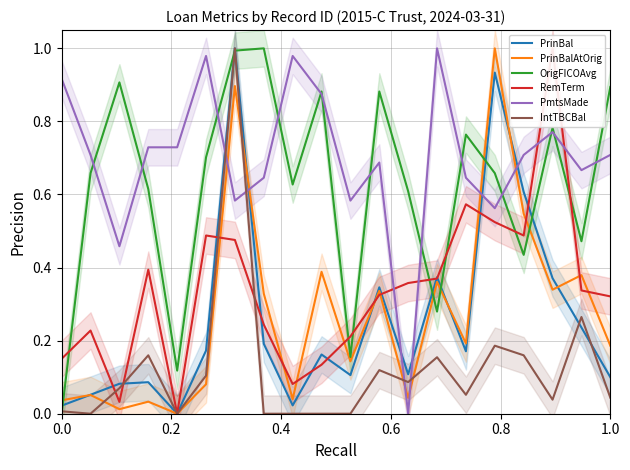

Reading left to right, transcribe all the data shown in this chart.

PrinBal: 0.0	0.1	0.1	0.1	0.0	0.2	1.0	0.2	0.0	0.2	0.1	0.3	0.1	0.4	0.2	0.9	0.6	0.4	0.2	0.1
PrinBalAtOrig: 0.0	0.1	0.0	0.0	0.0	0.1	0.9	0.3	0.0	0.4	0.1	0.3	0.0	0.4	0.2	1.0	0.5	0.3	0.4	0.2
OrigFICOAvg: 0.0	0.7	0.9	0.6	0.1	0.7	1.0	1.0	0.6	0.9	0.2	0.9	0.6	0.3	0.8	0.7	0.4	0.8	0.5	0.9
RemTerm: 0.2	0.2	0.0	0.4	0.0	0.5	0.5	0.2	0.1	0.1	0.2	0.3	0.4	0.4	0.6	0.5	0.5	1.0	0.3	0.3
PmtsMade: 0.9	0.7	0.5	0.7	0.7	1.0	0.6	0.6	1.0	0.9	0.6	0.7	0.0	1.0	0.6	0.6	0.7	0.8	0.7	0.7
IntTBCBal: 0.0	0.0	0.1	0.2	0.0	0.1	1.0	0.0	0.0	0.0	0.0	0.1	0.1	0.2	0.1	0.2	0.2	0.0	0.3	0.0